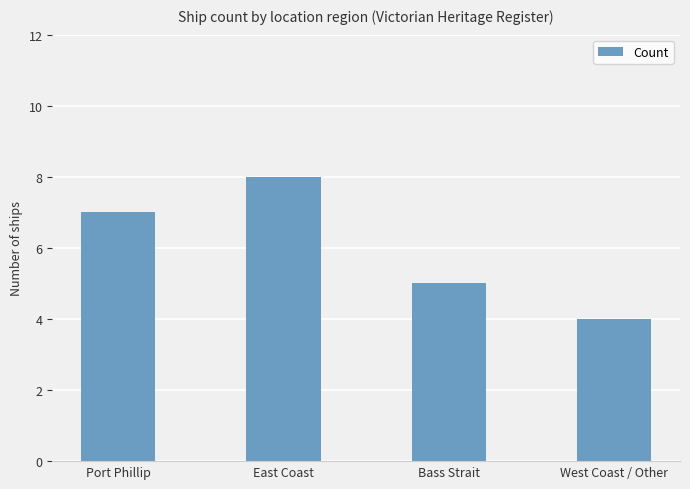

Count the values in the range 5 to 8.

3